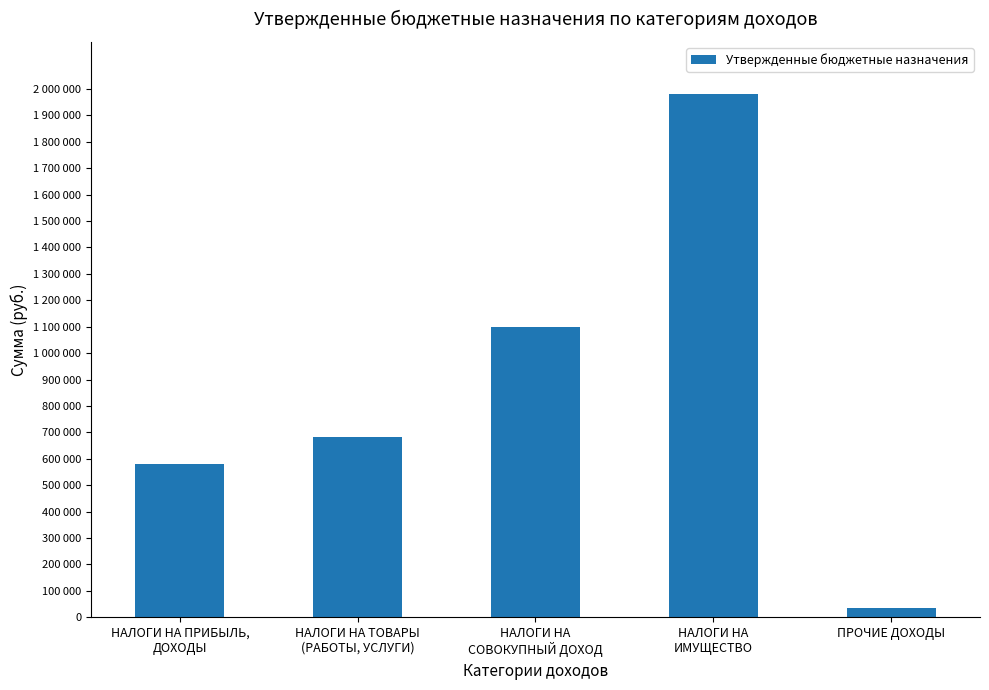

What is the label of the 2nd bar from the right?

НАЛОГИ НА
ИМУЩЕСТВО